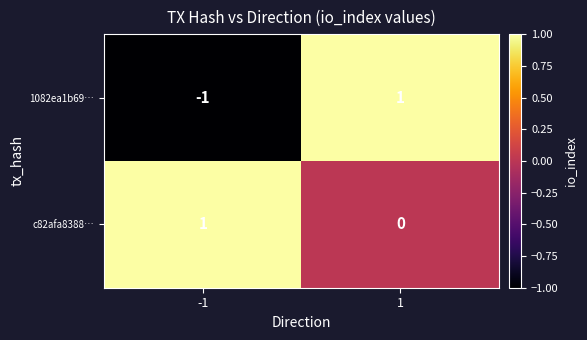

How many data points in c82afa8388… are less than 1?

1